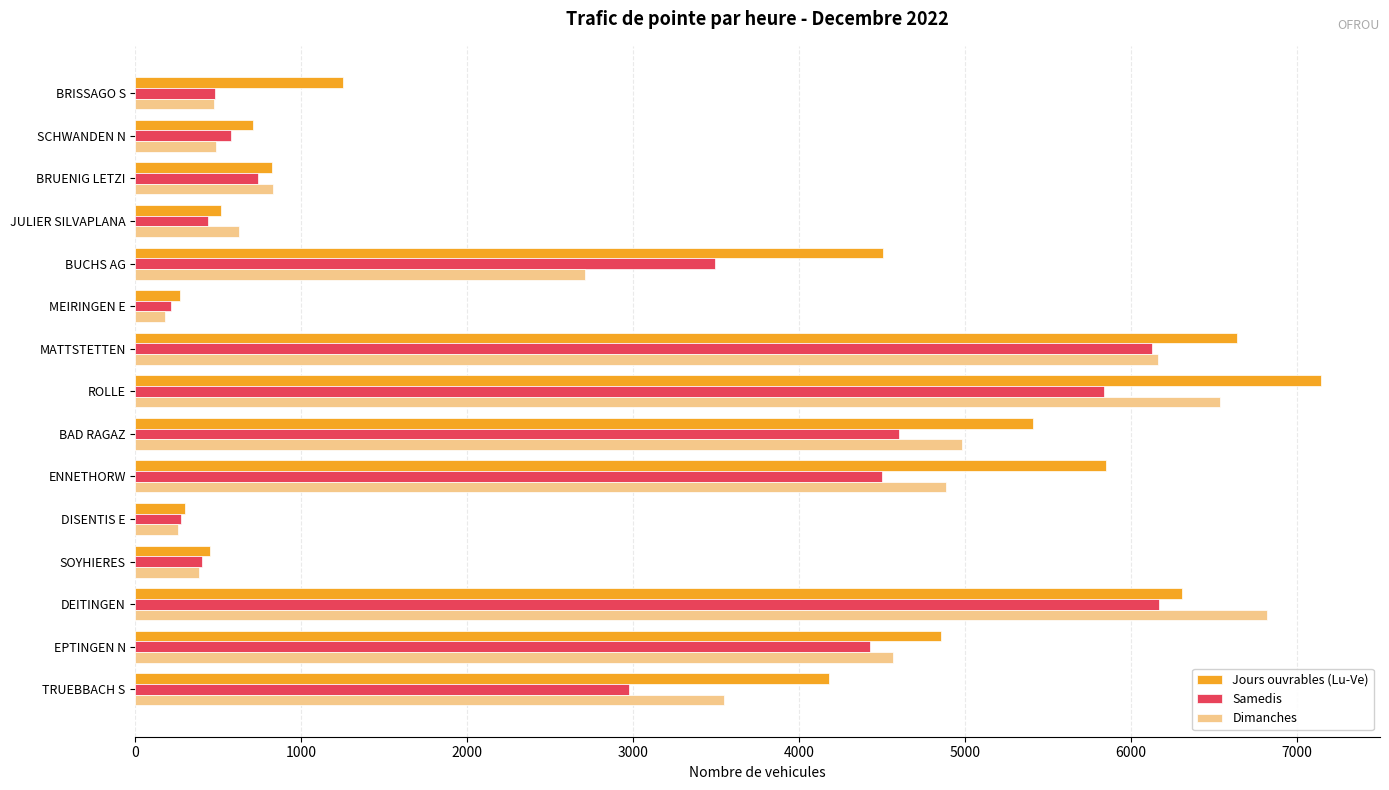

How many series are shown in this chart?

3